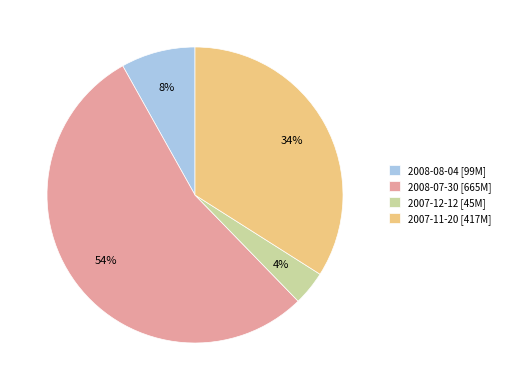

The 2007-11-20 slice represents 24% of the pie. True or false?

False